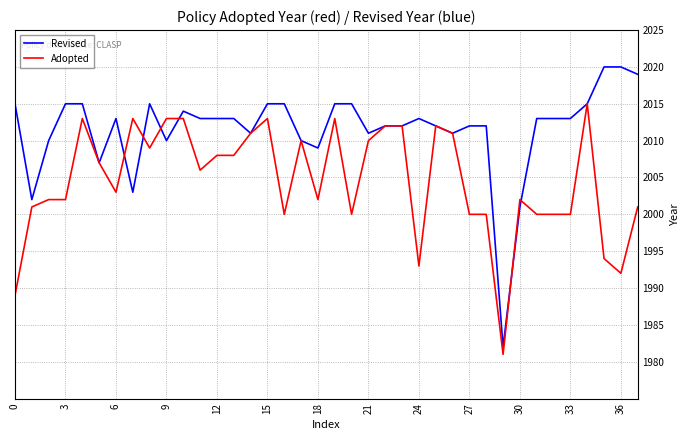

Which series has the largest total across all categories?

Revised